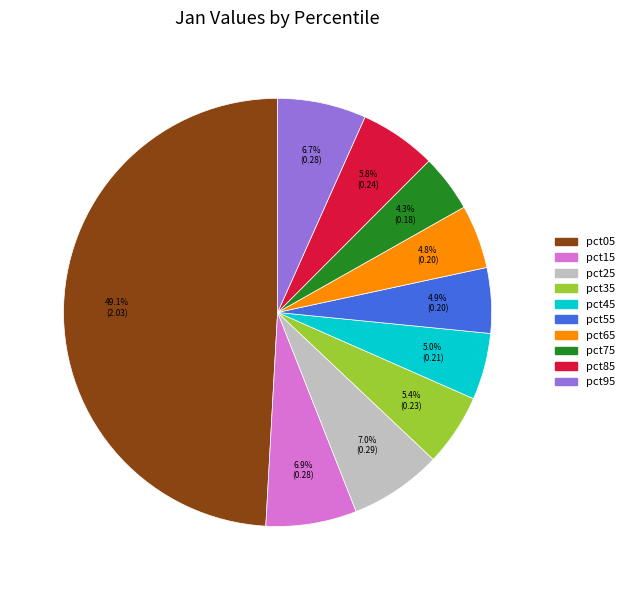

Is it true that pct25 is 12% of the pie?

False